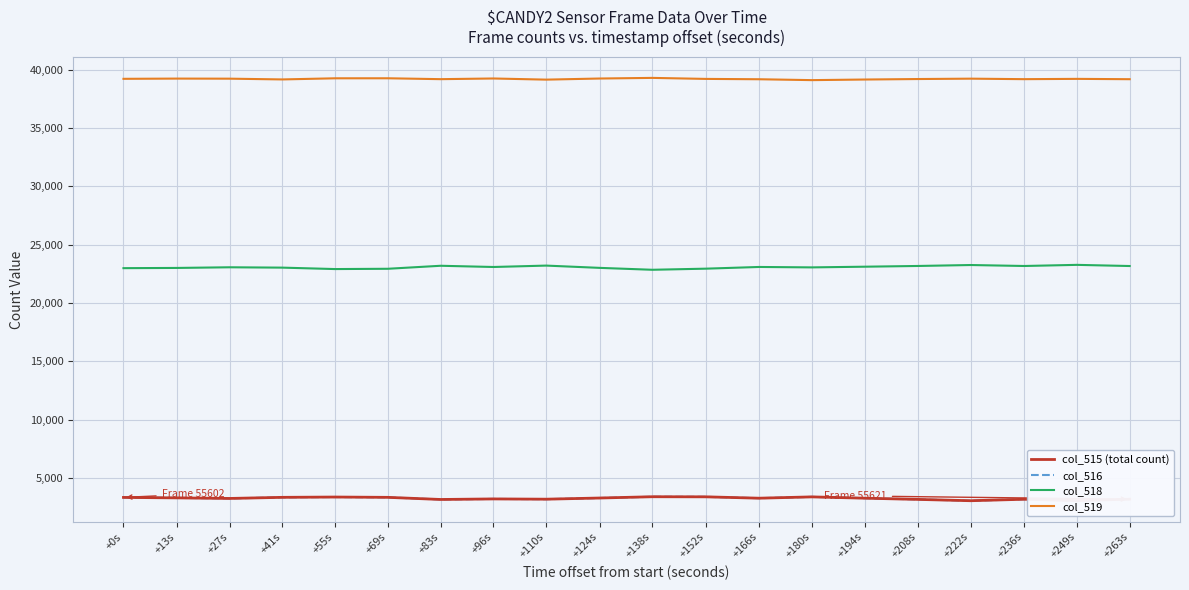

The value of col_516 at +222s is 3034. True or false?

True